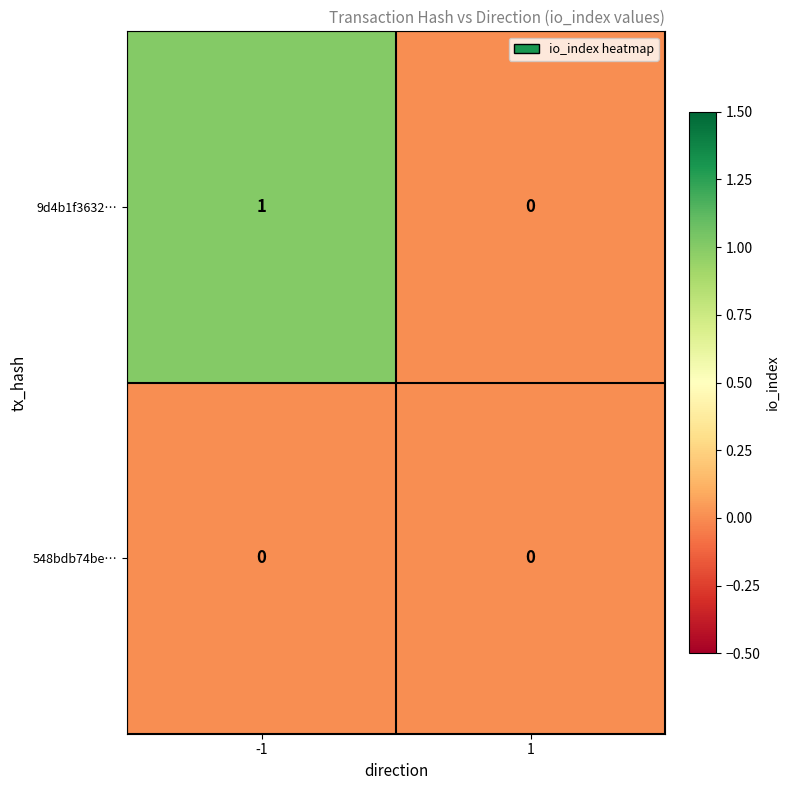

Which series has the largest total across all categories?

9d4b1f3632…